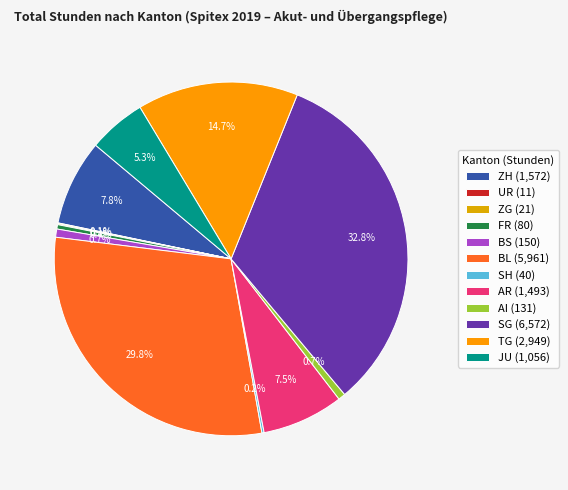

To the nearest percent, what portion does BL represent?

30%